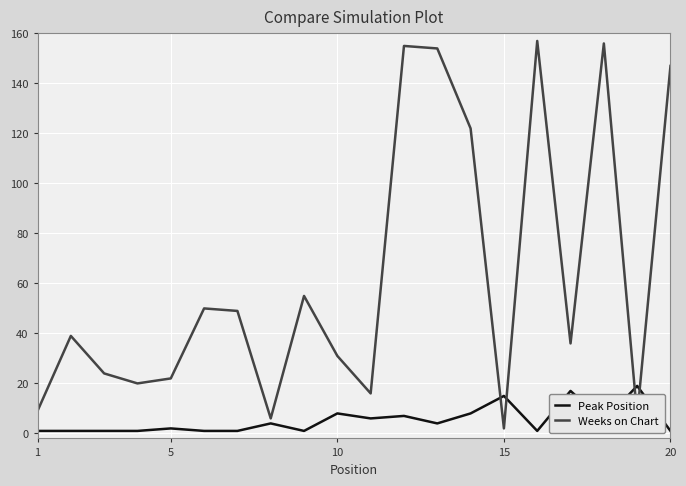

Which series ends up on top after the final intersection of Peak Position and Weeks on Chart?

Weeks on Chart